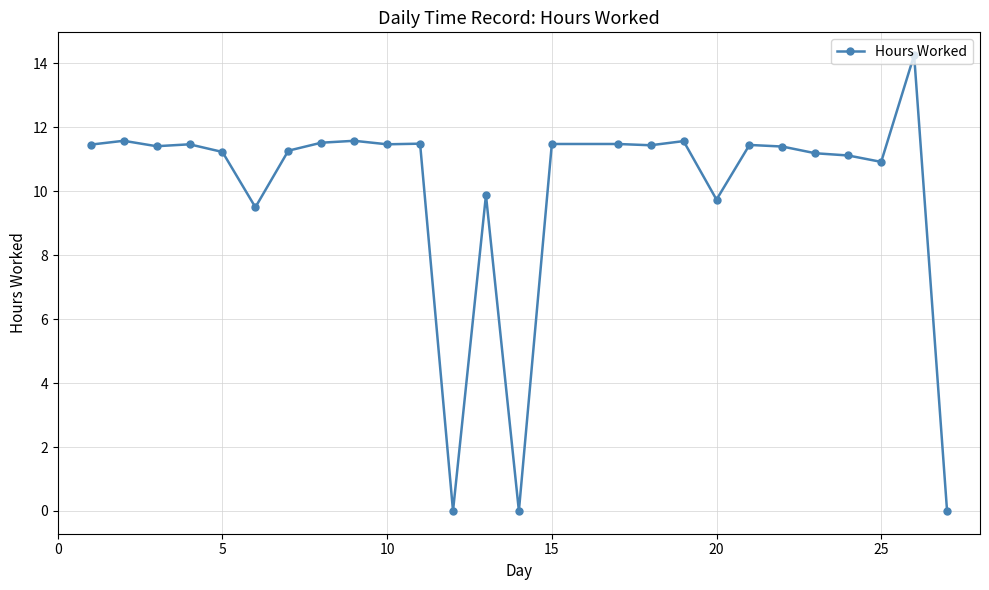

What is the sum of all values?

259.9